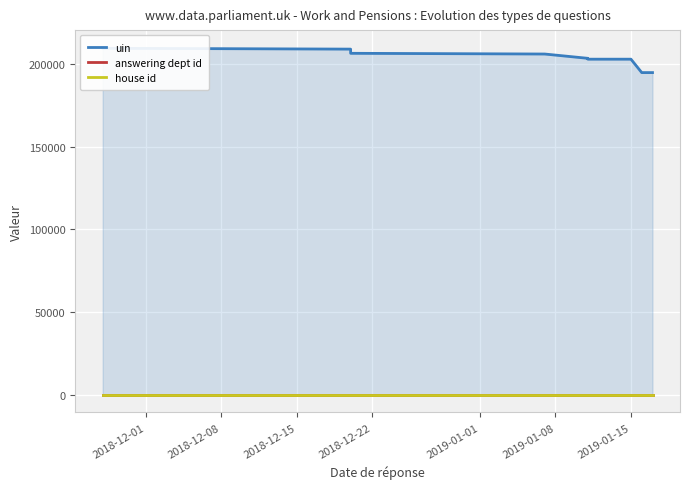

What is the highest value of the answering dept id series?

29